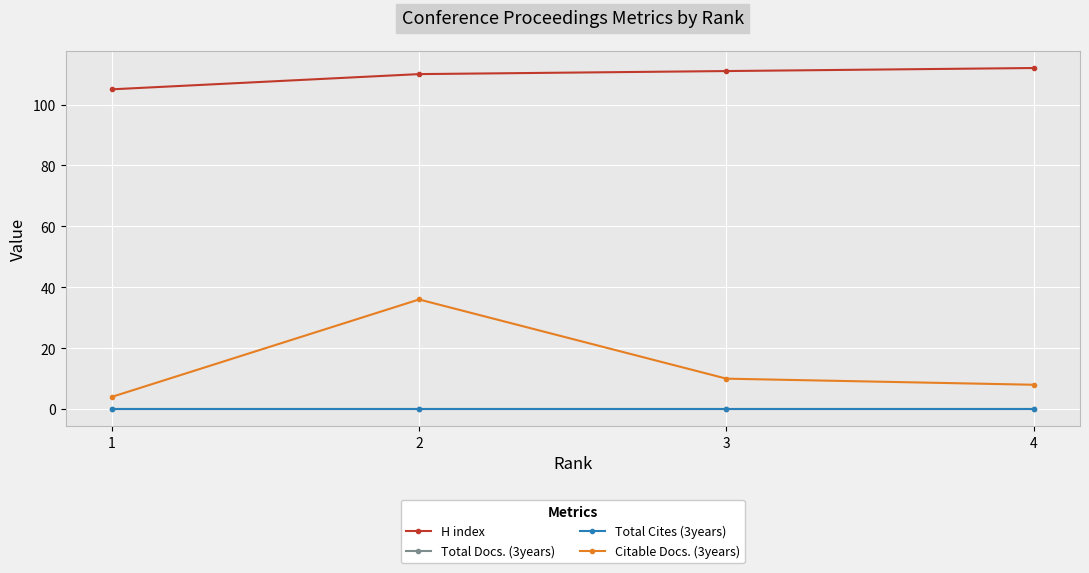

Reading left to right, list all the values displayed in this chart.

H index: 105	110	111	112
Total Docs. (3years): 0	0	0	0
Total Cites (3years): 0	0	0	0
Citable Docs. (3years): 4	36	10	8